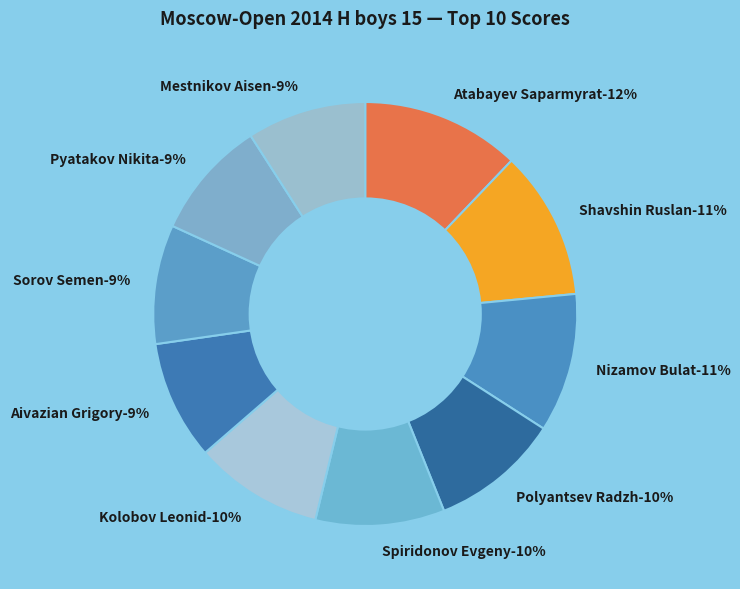

Is there any slice that represents more than half of the pie?

No